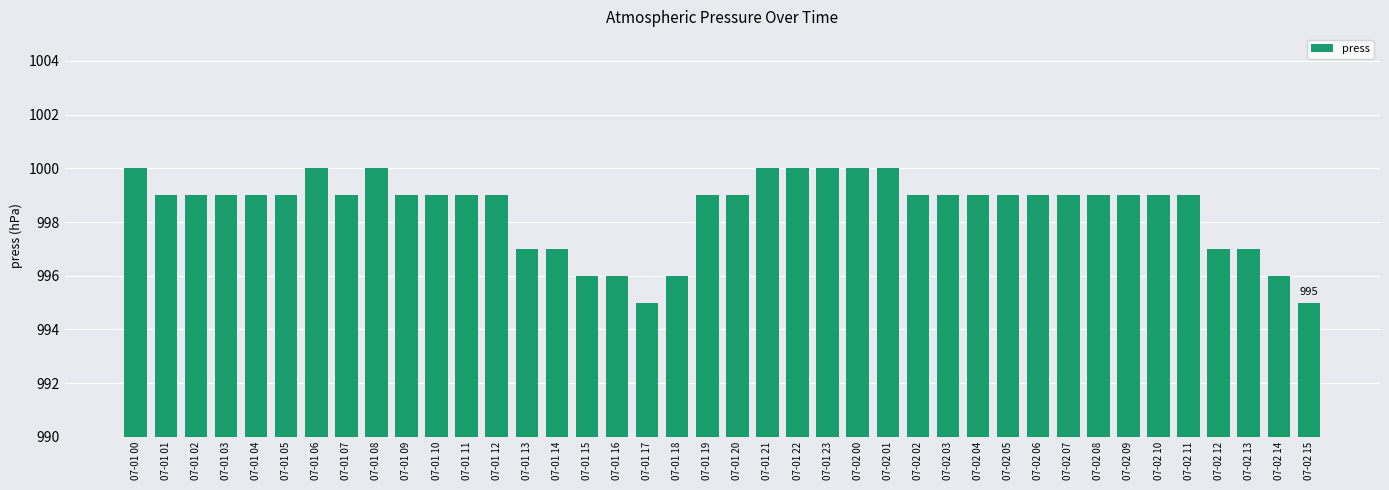

Between 07-01 17 and 07-01 07, which is larger?

07-01 07